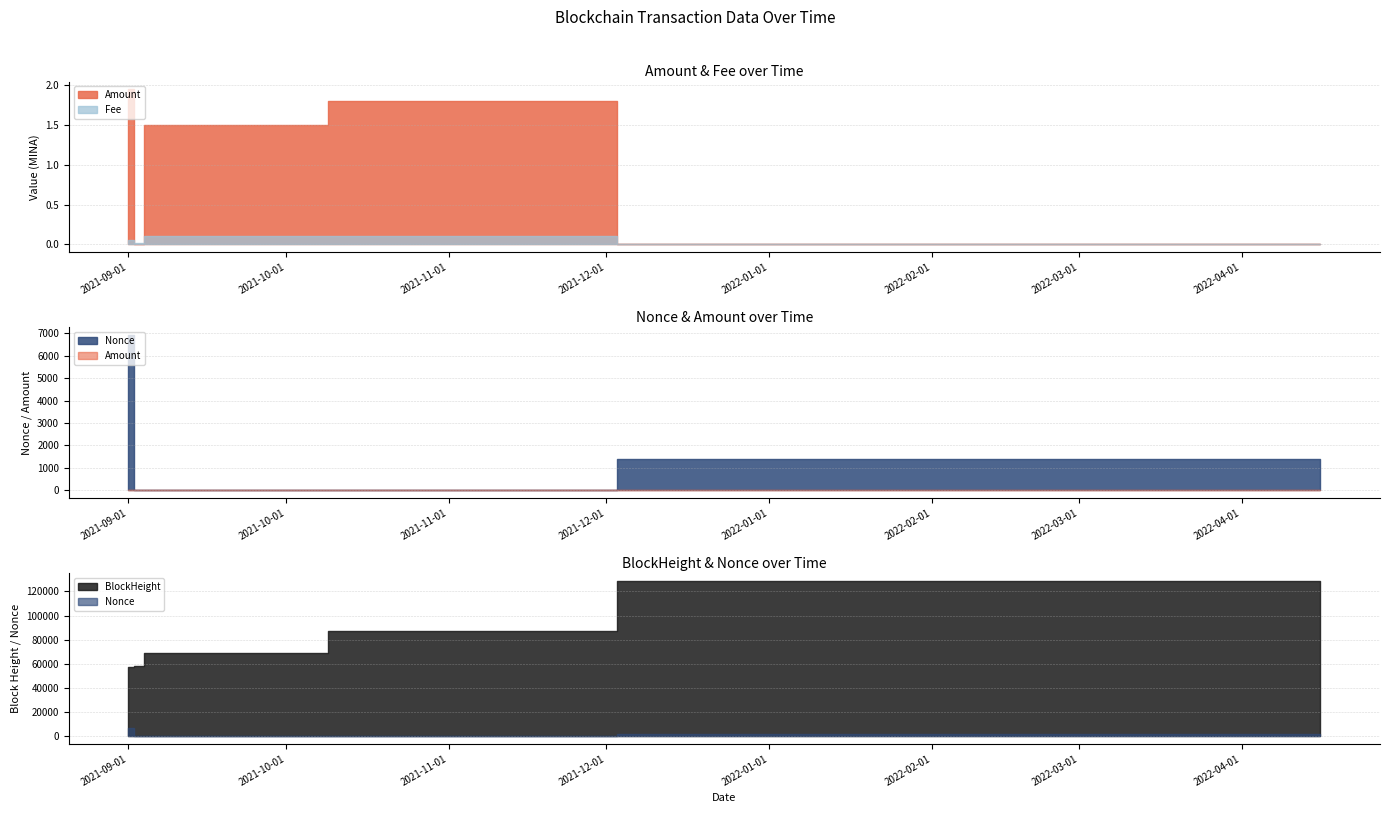

How many interior local peaks does the Amount series have?

2